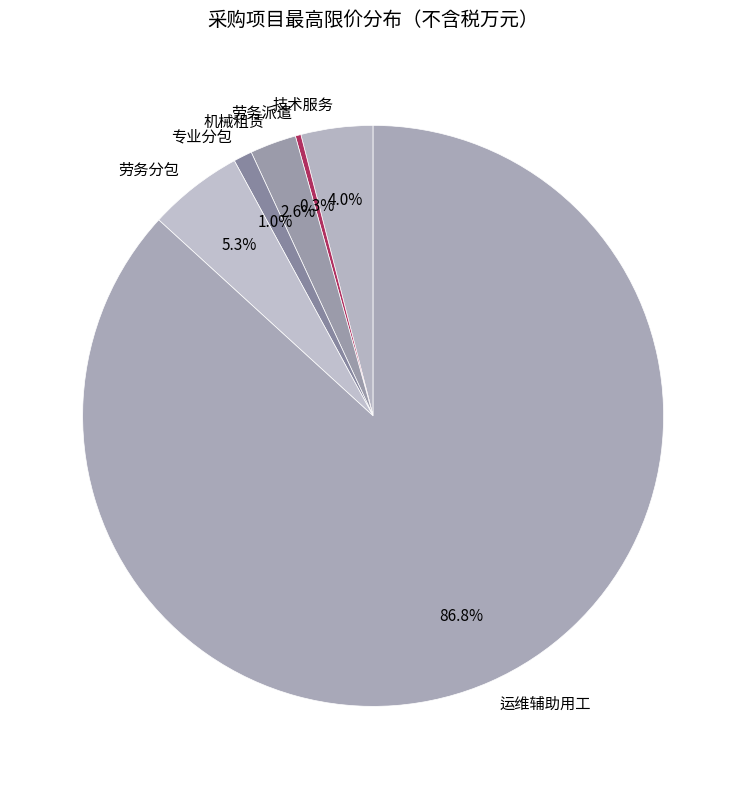

Which category has the smallest portion of the pie?

劳务派遣